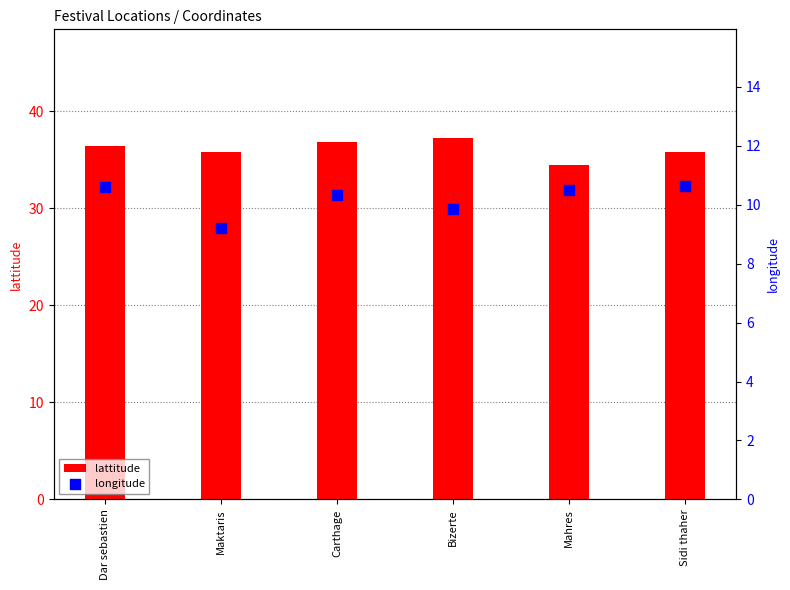

What is the total value across all series at Mahres?

45.0